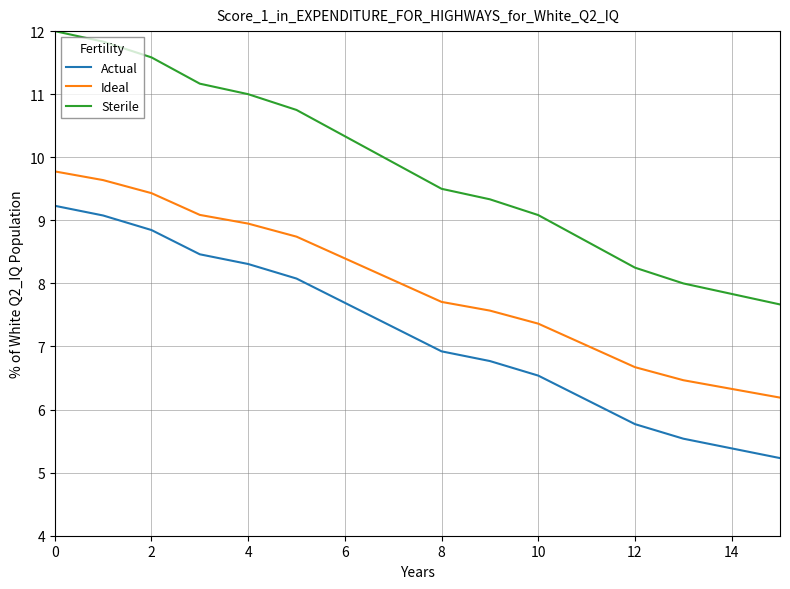

List the series in order of their peak value, lowest first.

Actual, Ideal, Sterile